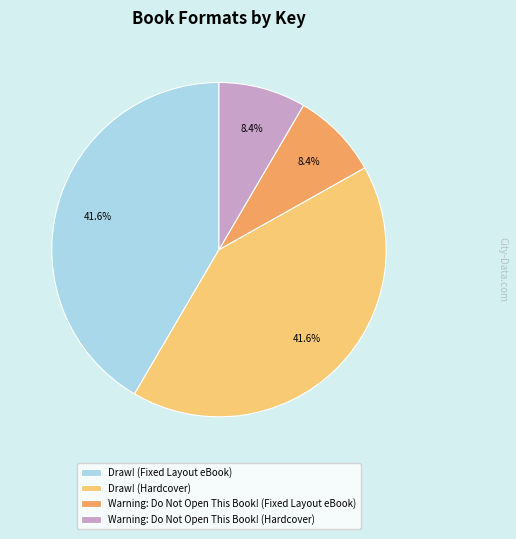

Is there any slice that represents more than half of the pie?

No